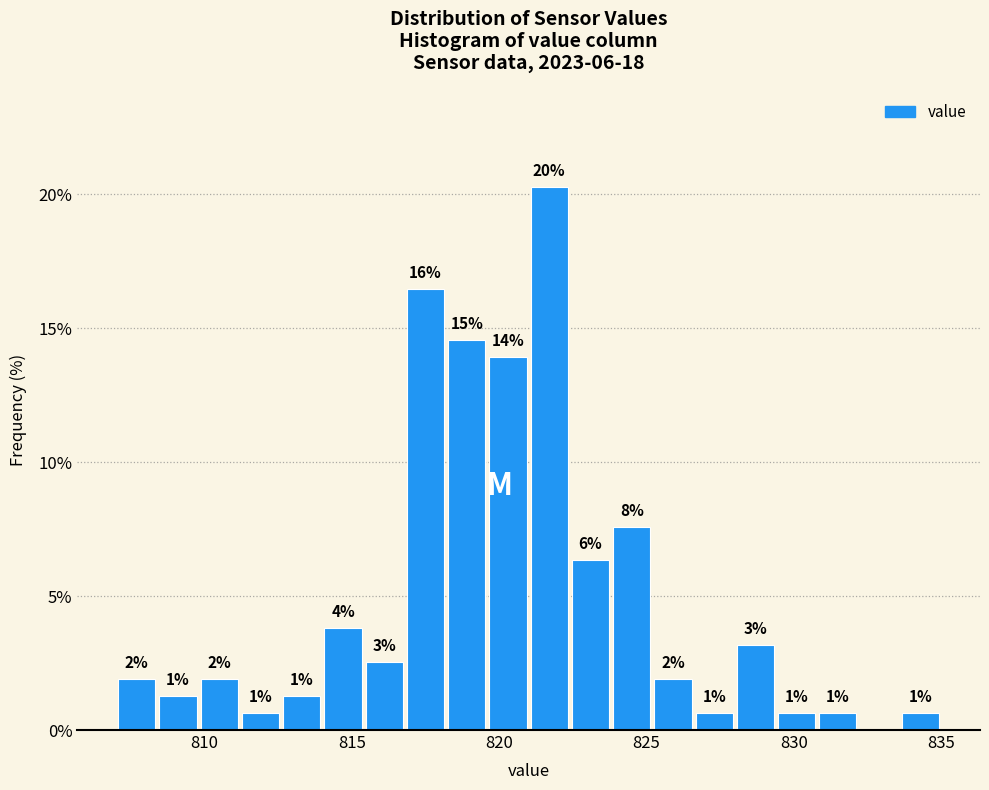

Around what value on the x-axis is the tallest bar? Give the approximate position of its centre, as read against the axis.

821.5